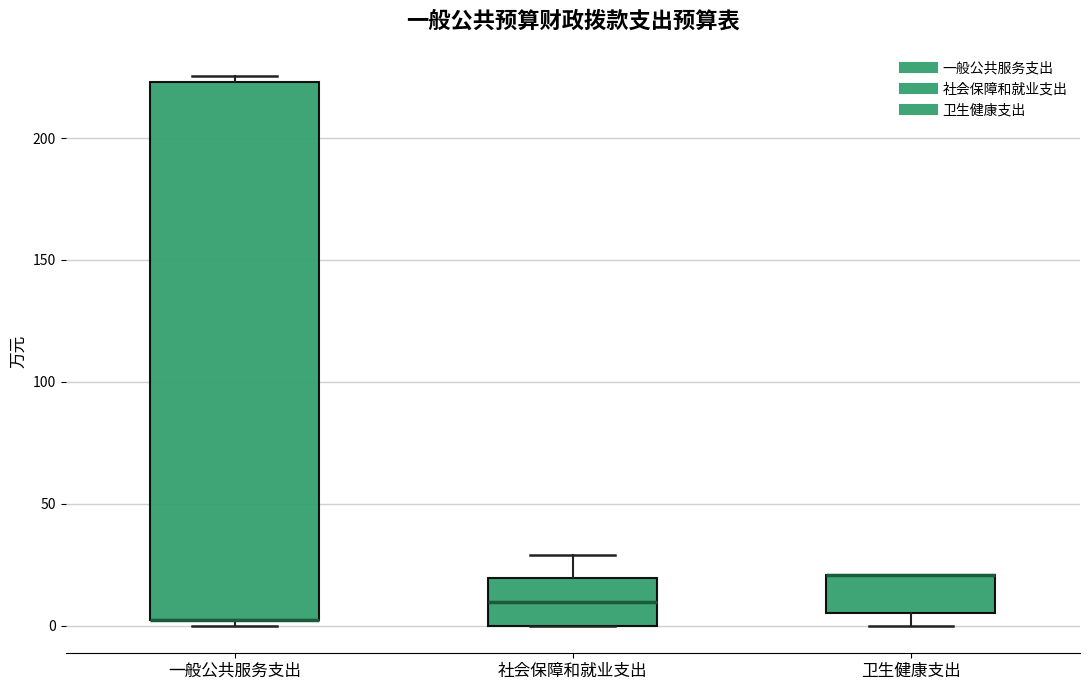

Reading left to right, read every box against the y-axis: the position of its median line, the range the box covers, and the ends of its whiskers. The values are not printed on the chart, so give them approximately, as read against the axis.

一般公共服务支出: median 5 (drawn on the box's lower edge), box 5 to 225, whiskers 0 to 225 (just above the box's upper edge)
社会保障和就业支出: median 10, box 0 to 20, whiskers 0 to 30
卫生健康支出: median 20 (drawn on the box's upper edge), box 5 to 20, whiskers 0 to 20